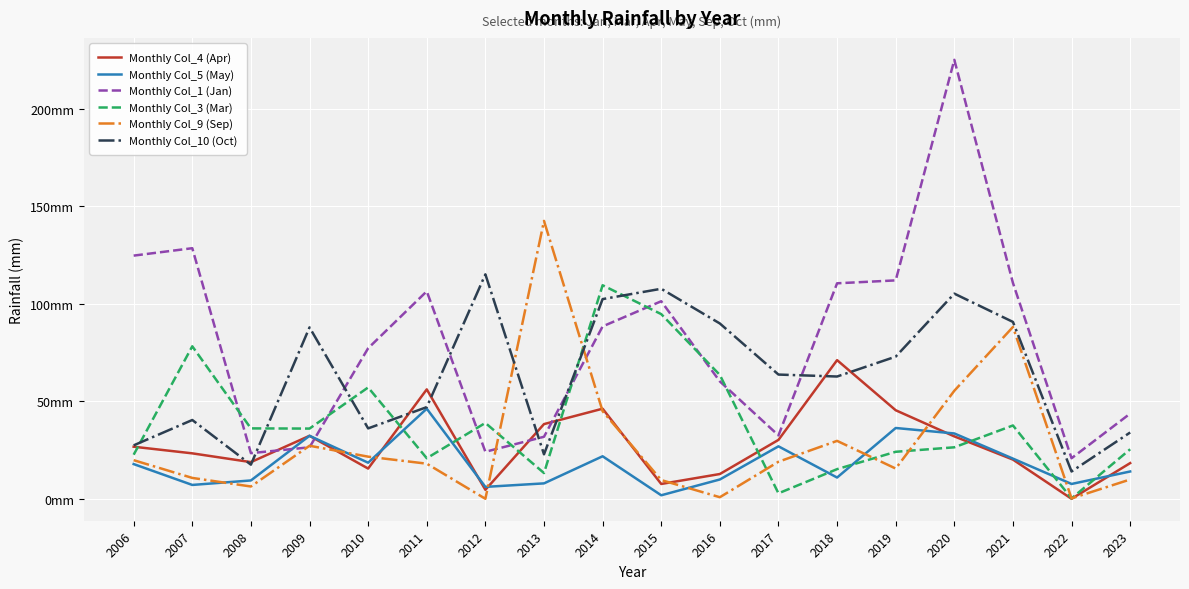

True or false: Monthly Col_10 (Oct) has a value of 63.7 at 2017.

True